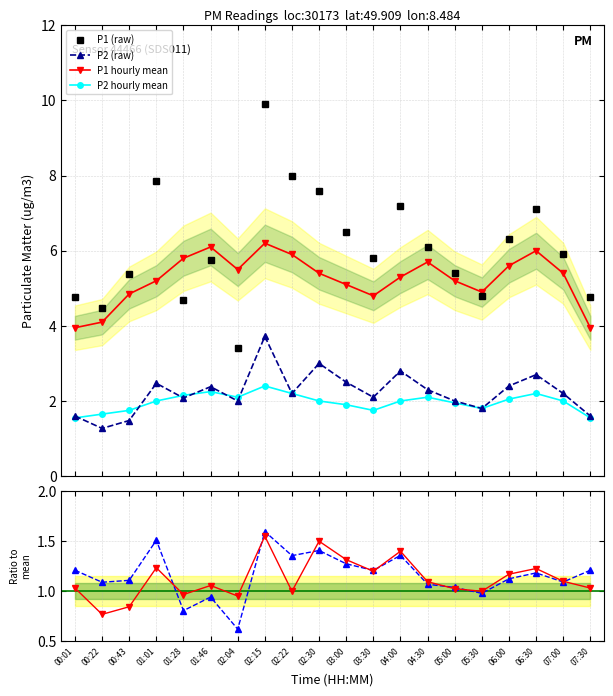

True or false: P1 (raw) and P2 ratio cross at least once.

False